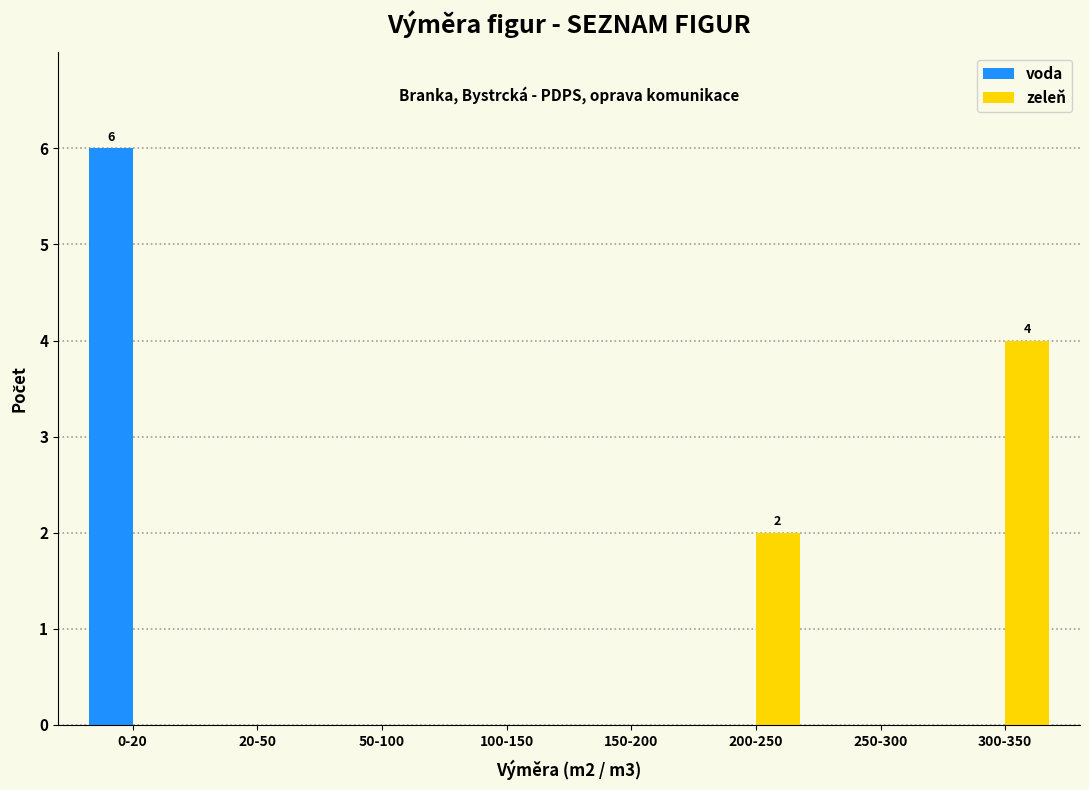

Is it true that voda equals 2 at 100-150?

False